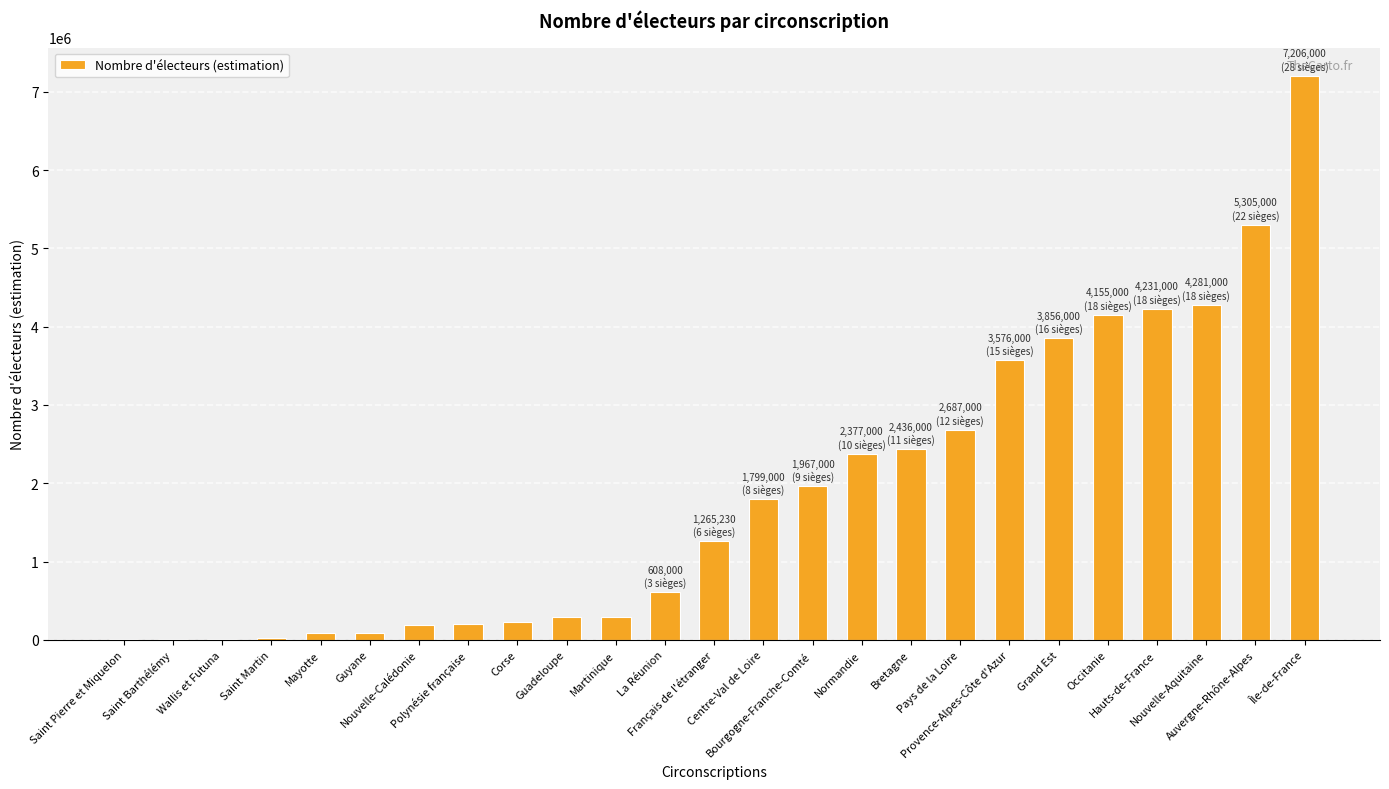

Which category has the highest value across all series?

Île-de-France